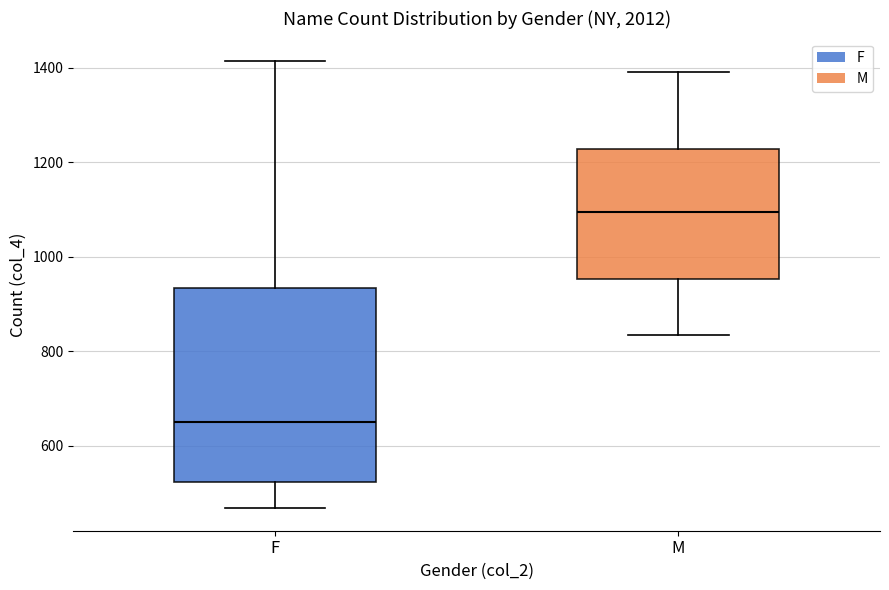

Comparing the boxes themselves (not the whiskers), which one is the tallest?

F